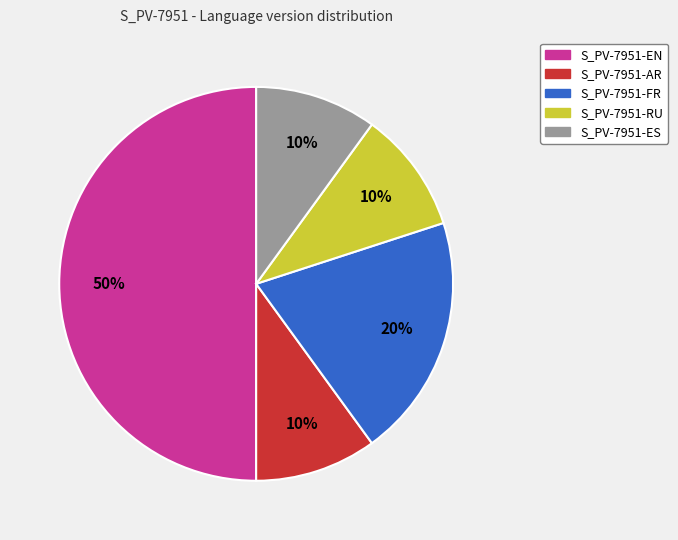

How many slices are in this pie chart?

5